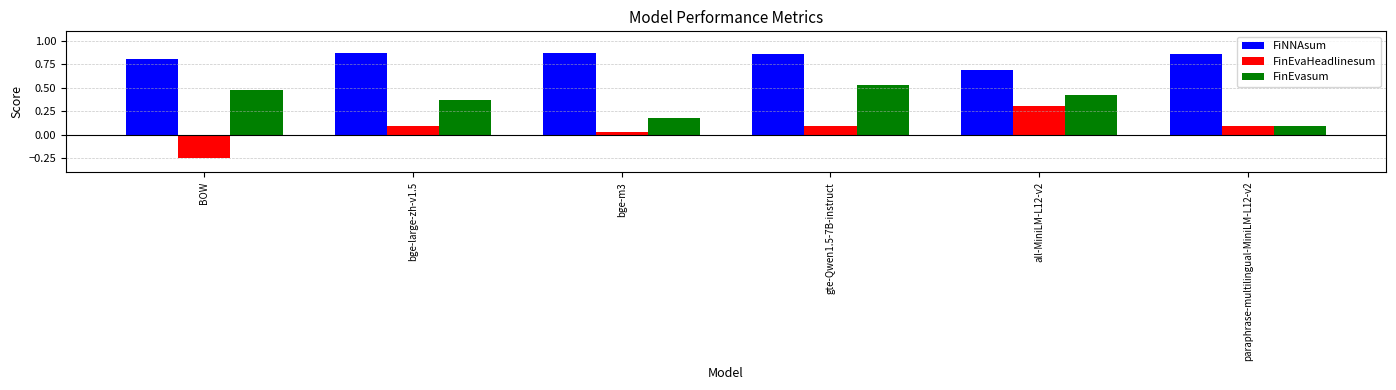

What is the value of the FinEvaHeadlinesum bar at the 4th from the left?

0.1